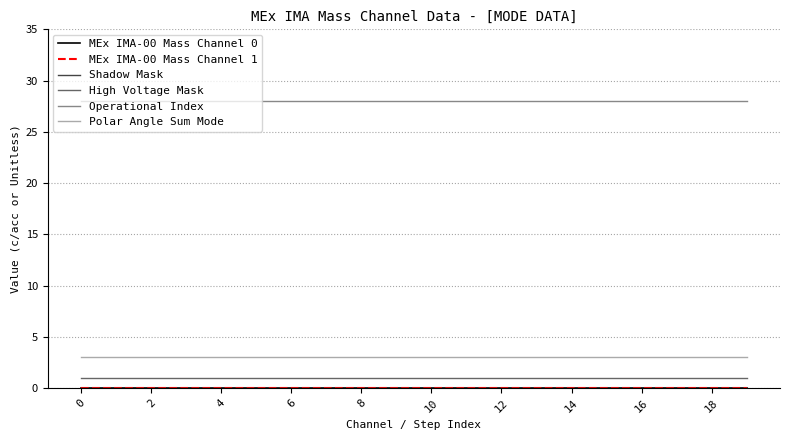

Does the chart display data point markers on the line(s)?

No